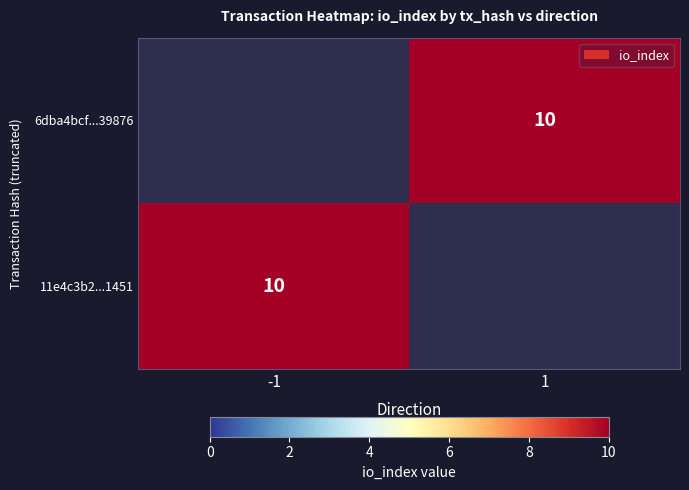

True or false: 11e4c3b2...1451 has a value of 10 at -1.

True